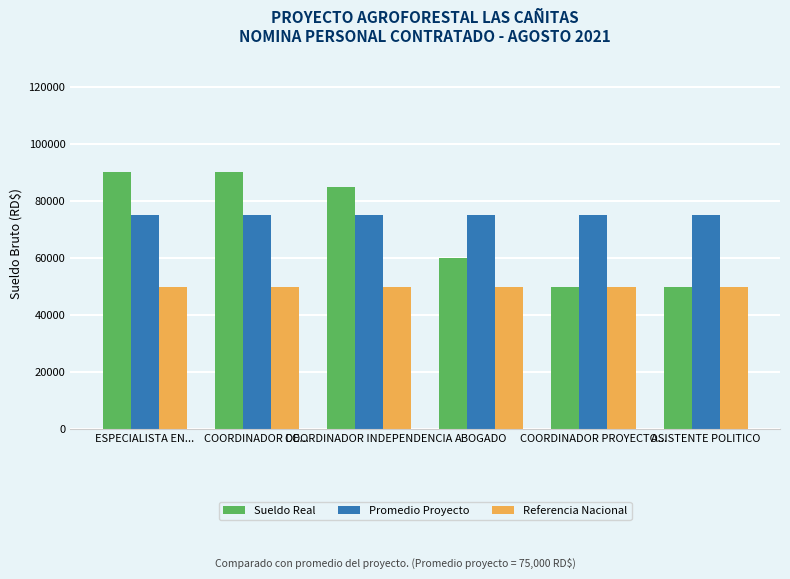

What is the greatest value displayed?

90000